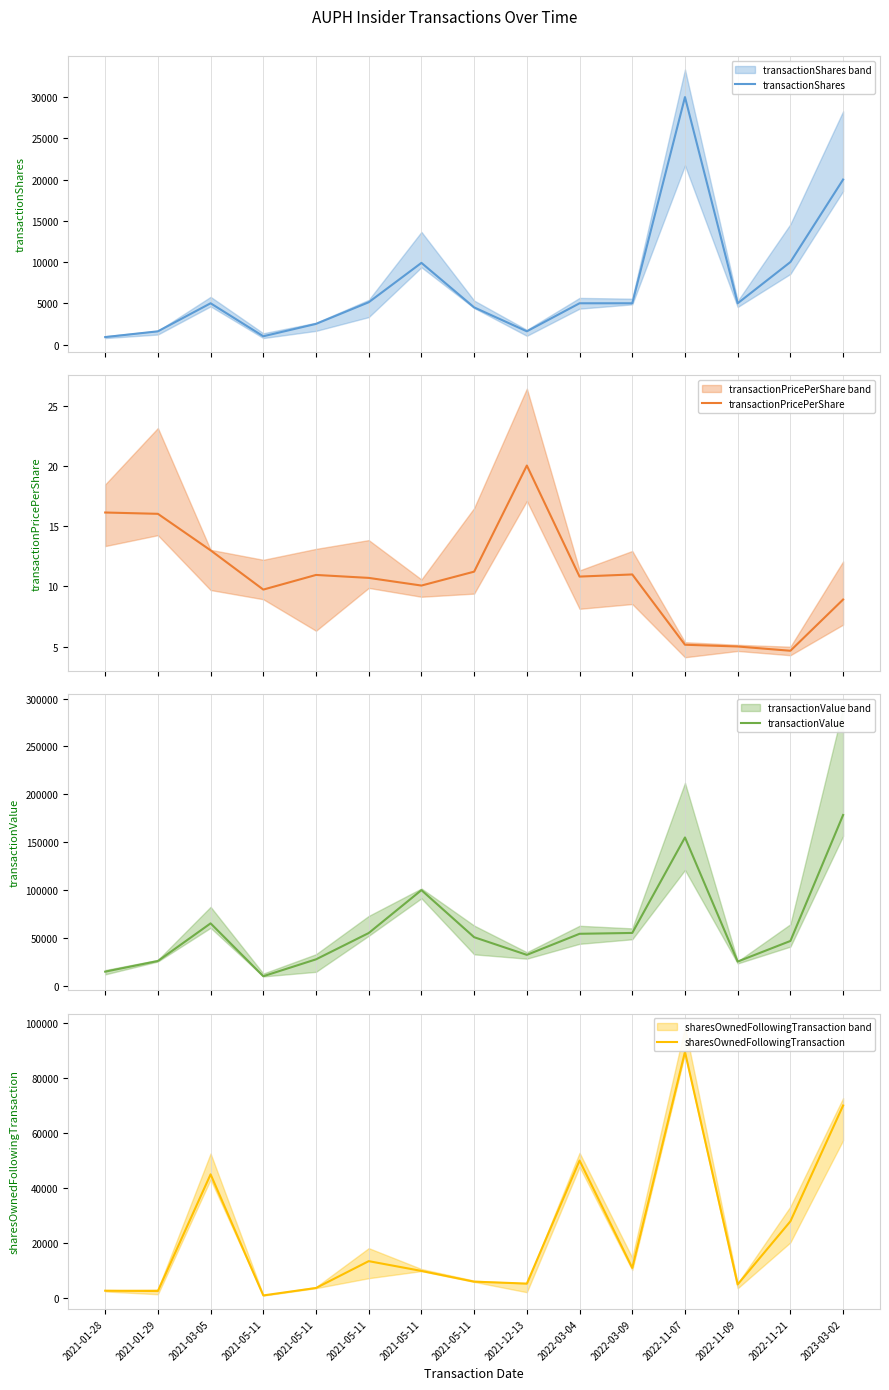

What is the difference between the transactionPricePerShare values at 2023-03-02 and 2022-03-09?

2.1